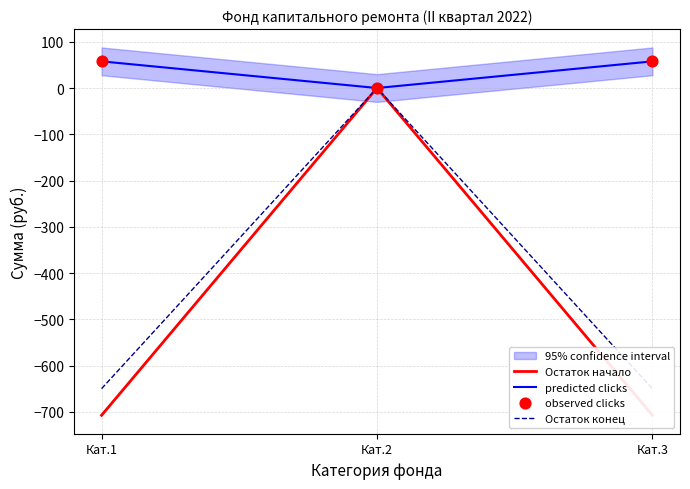

Is the value of Остаток конец at Кат.3 greater than the value of observed clicks at Кат.3?

No